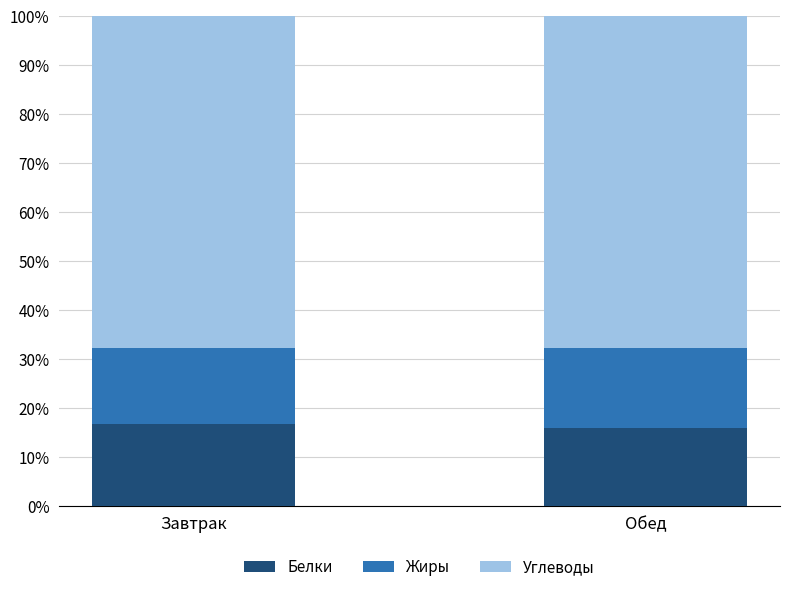

The value of Белки at Обед is 15.9. True or false?

True